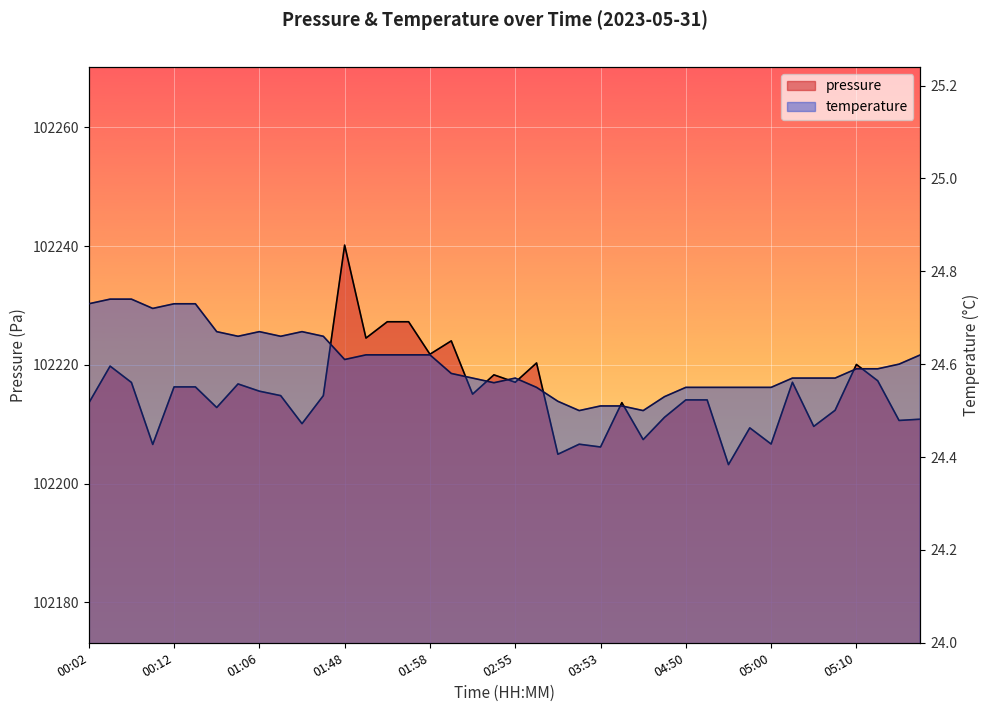

Reading left to right, extract all data points from this chart.

pressure: 102213.6	102219.8	102217.0	102206.6	102216.3	102216.3	102212.8	102216.8	102215.6	102214.8	102210.1	102214.8	102240.2	102224.5	102227.2	102227.2	102221.8	102224.0	102215.1	102218.3	102217.1	102220.3	102204.9	102206.6	102206.2	102213.6	102207.4	102211.2	102214.1	102214.1	102203.2	102209.4	102206.7	102217.1	102209.6	102212.3	102220.1	102217.3	102210.6	102210.8
temperature: 24.7	24.7	24.7	24.7	24.7	24.7	24.7	24.7	24.7	24.7	24.7	24.7	24.6	24.6	24.6	24.6	24.6	24.6	24.6	24.6	24.6	24.6	24.5	24.5	24.5	24.5	24.5	24.5	24.6	24.6	24.6	24.6	24.6	24.6	24.6	24.6	24.6	24.6	24.6	24.6